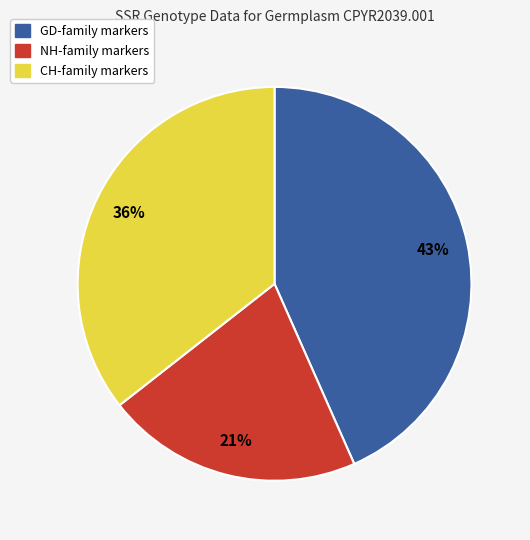

How many slices are in this pie chart?

3